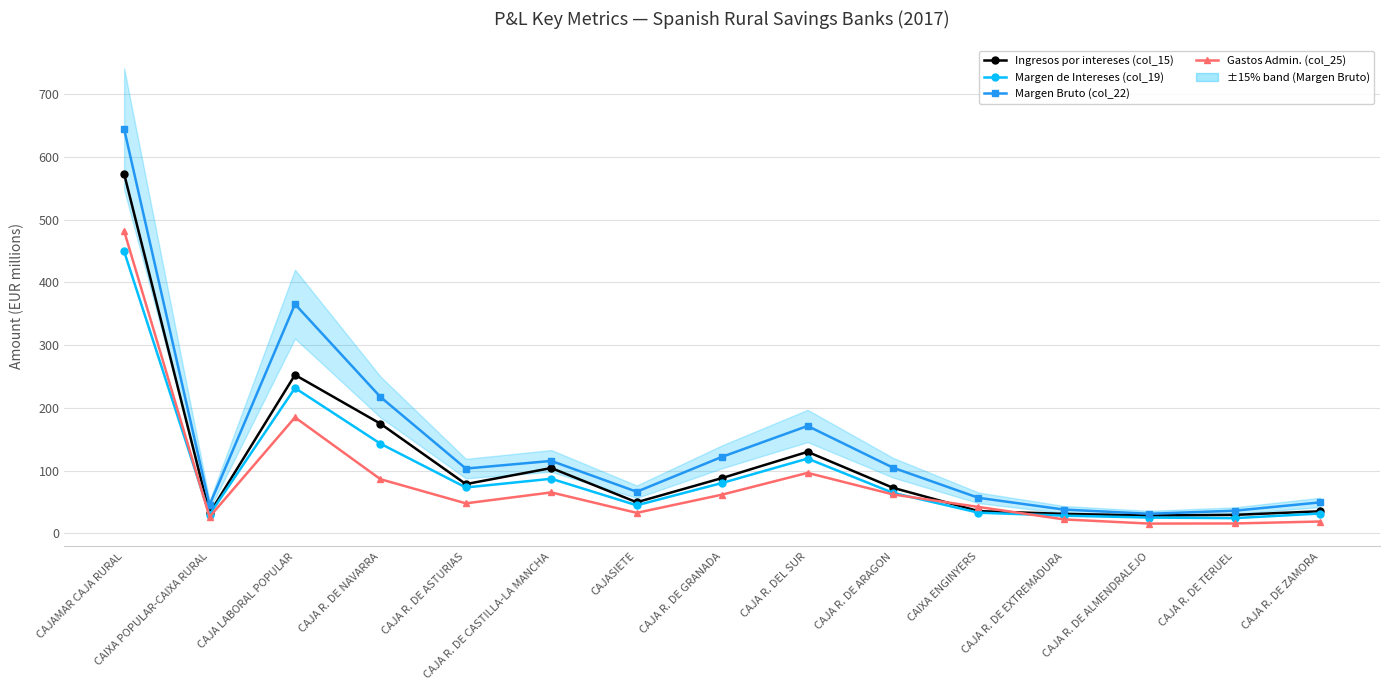

In Margen Bruto (col_22), how many points are lower than both neighbors (excluding endpoints)?

4